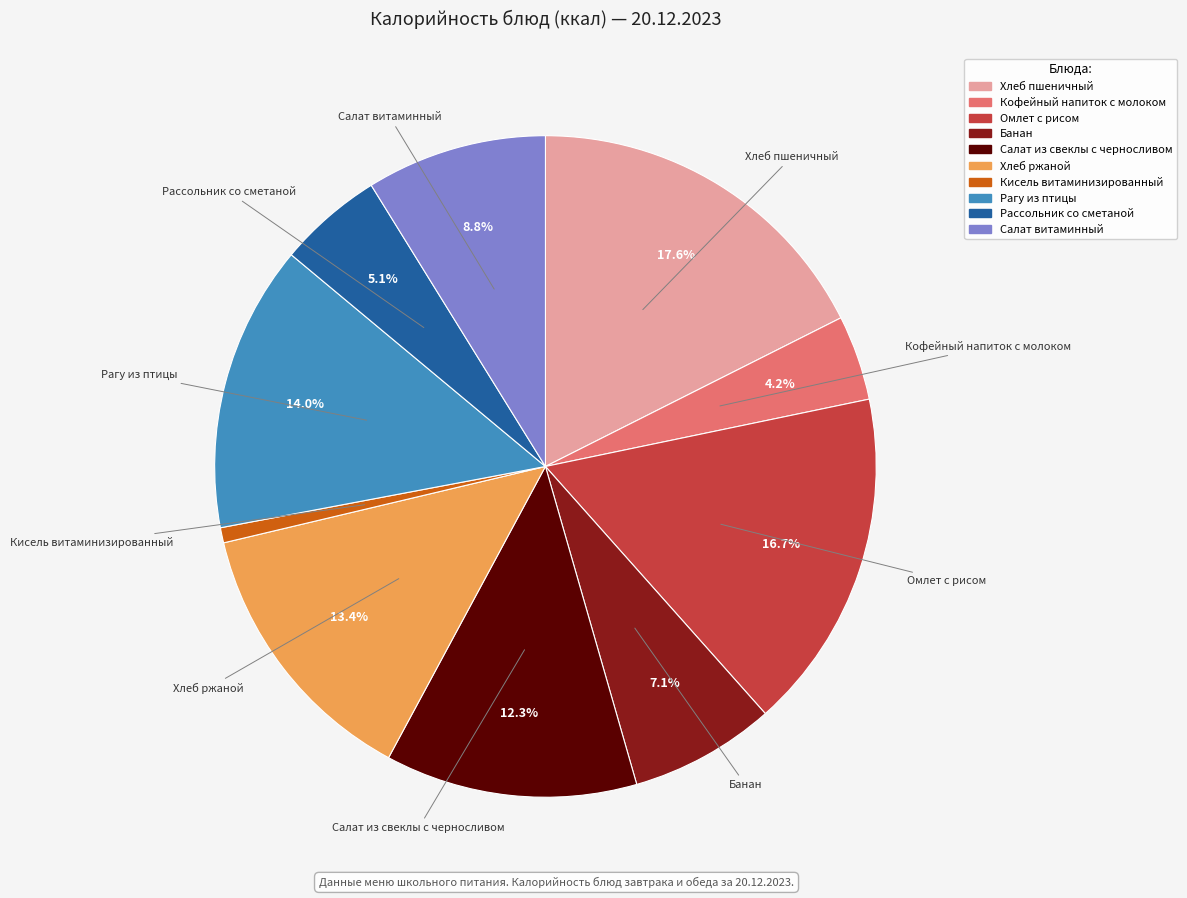

The Омлет с рисом slice represents 17% of the pie. True or false?

True